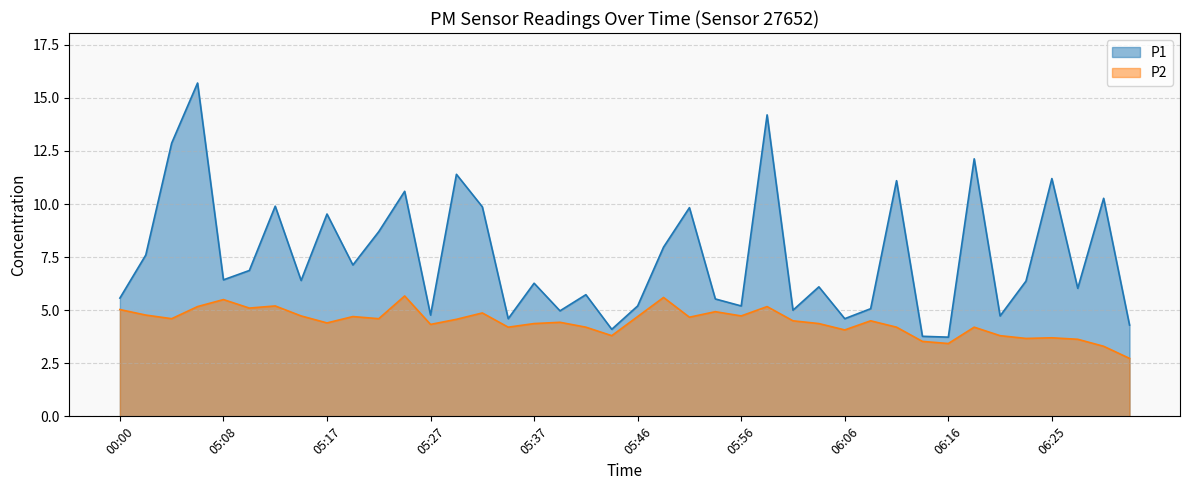

What value does the P1 series have at 05:59?

14.2